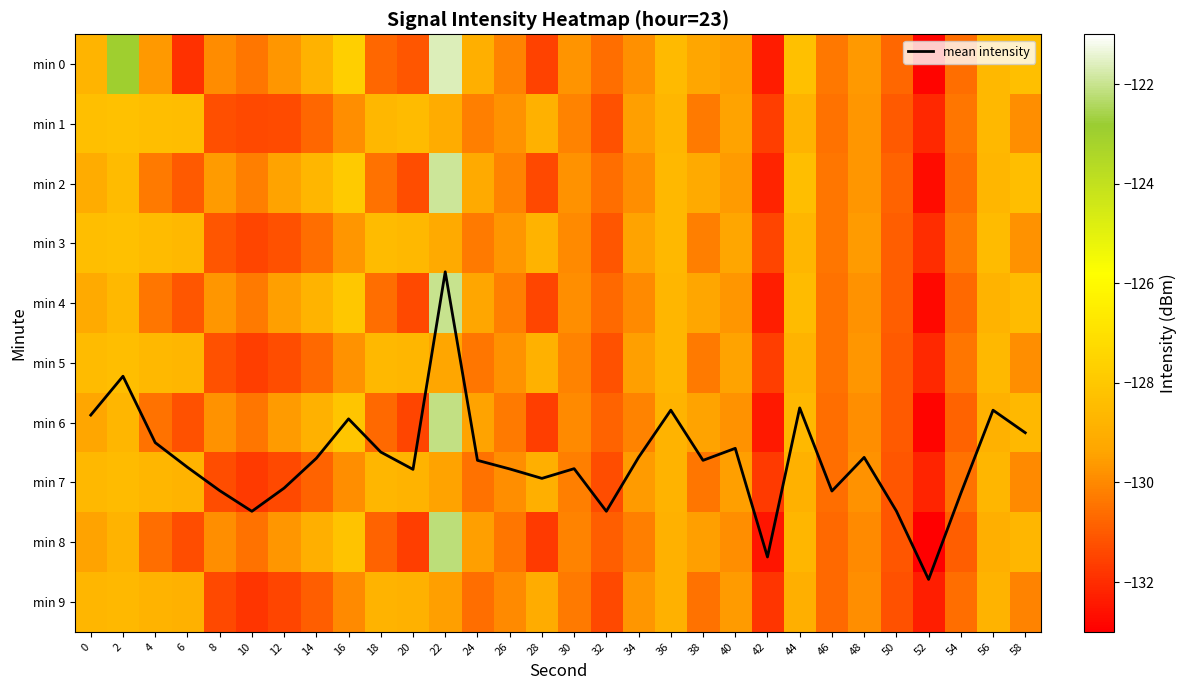

True or false: mean intensity has a value of 2.7 at 20.

False